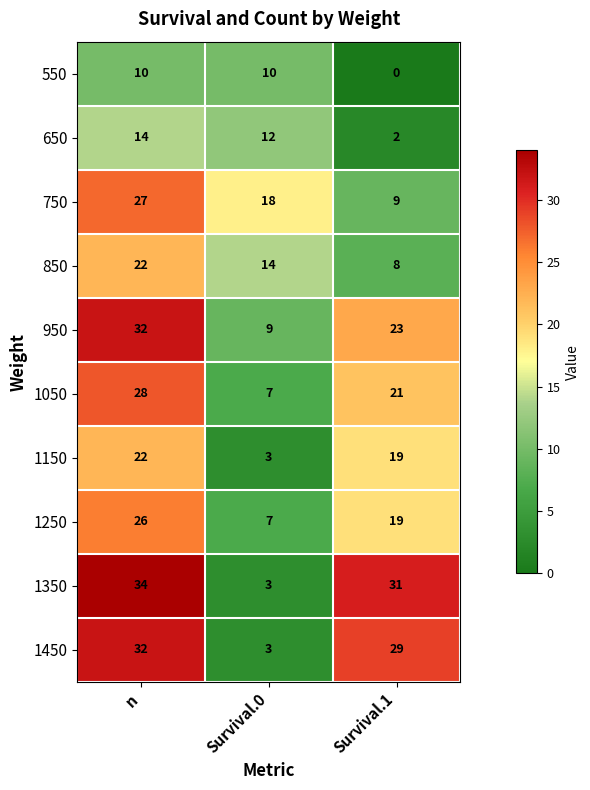

How many categories are shown in the chart?

3